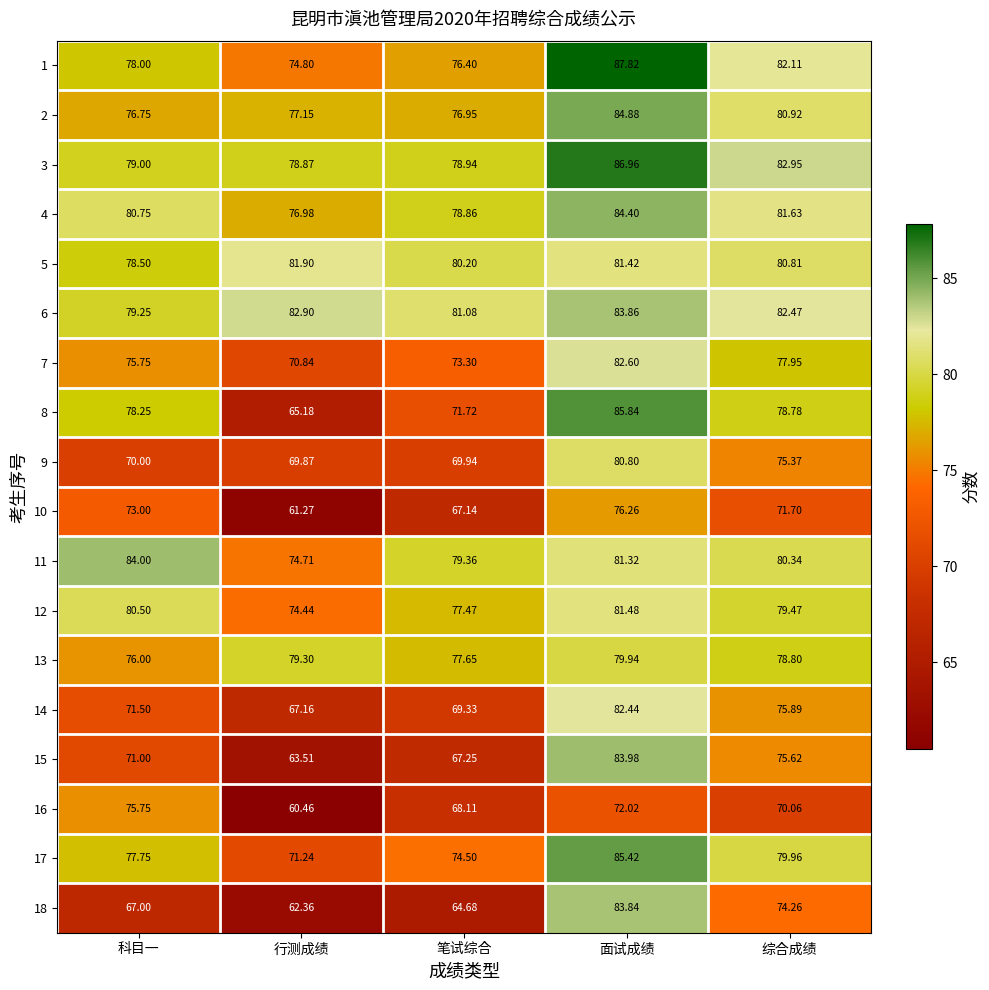

Rank the series at 面试成绩 from highest to lowest value.

1, 3, 8, 17, 2, 4, 15, 6, 18, 7, 14, 12, 5, 11, 9, 13, 10, 16